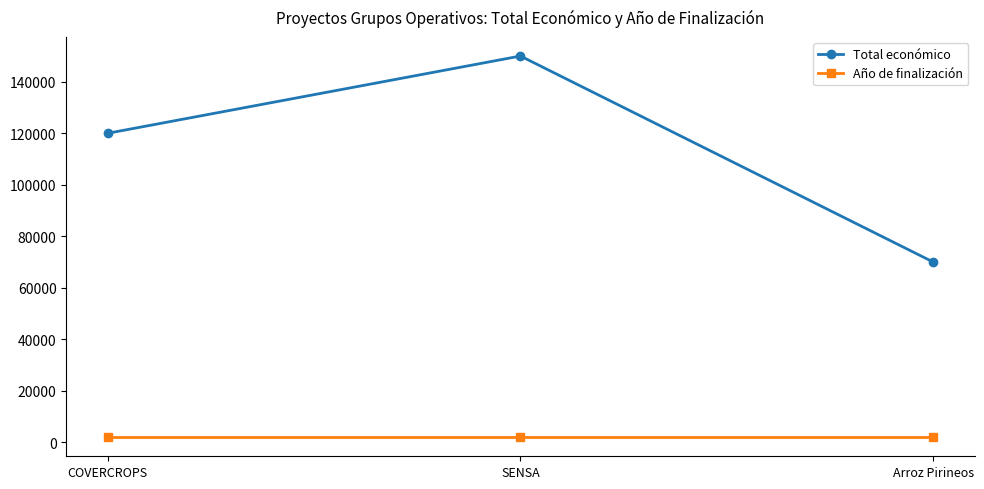

True or false: Total económico has a value of 120000 at COVERCROPS.

True